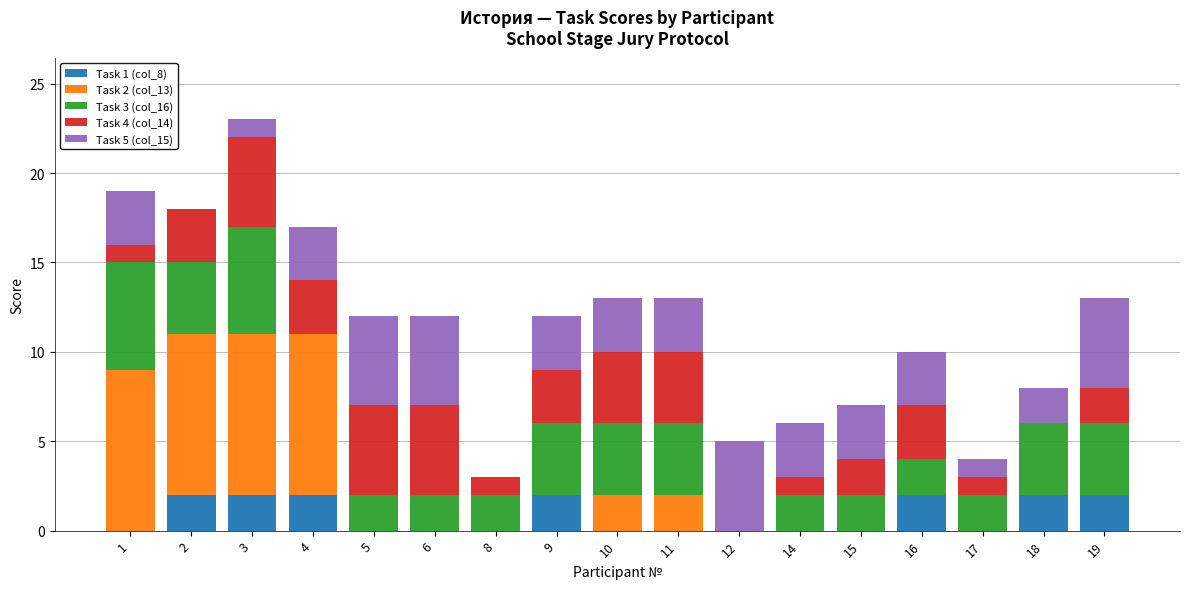

Is it true that Task 1 (col_8) equals 2 at 18?

True